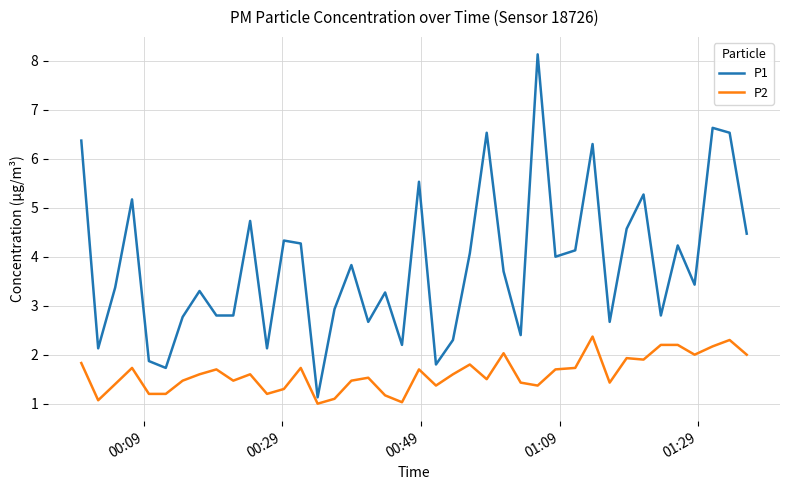

Which series has the largest range (max minus min)?

P1